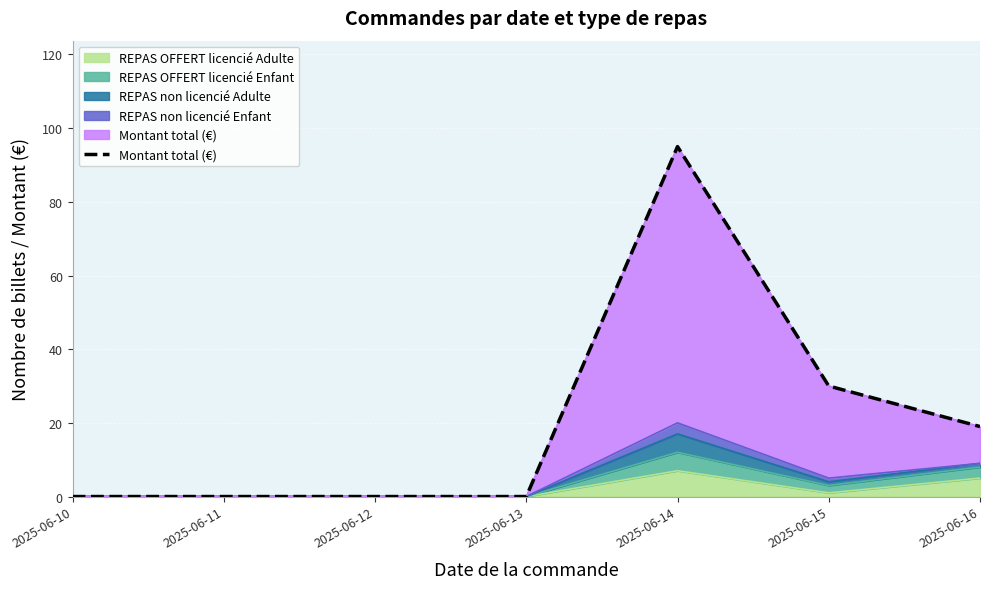

How many data points are above 0?

3